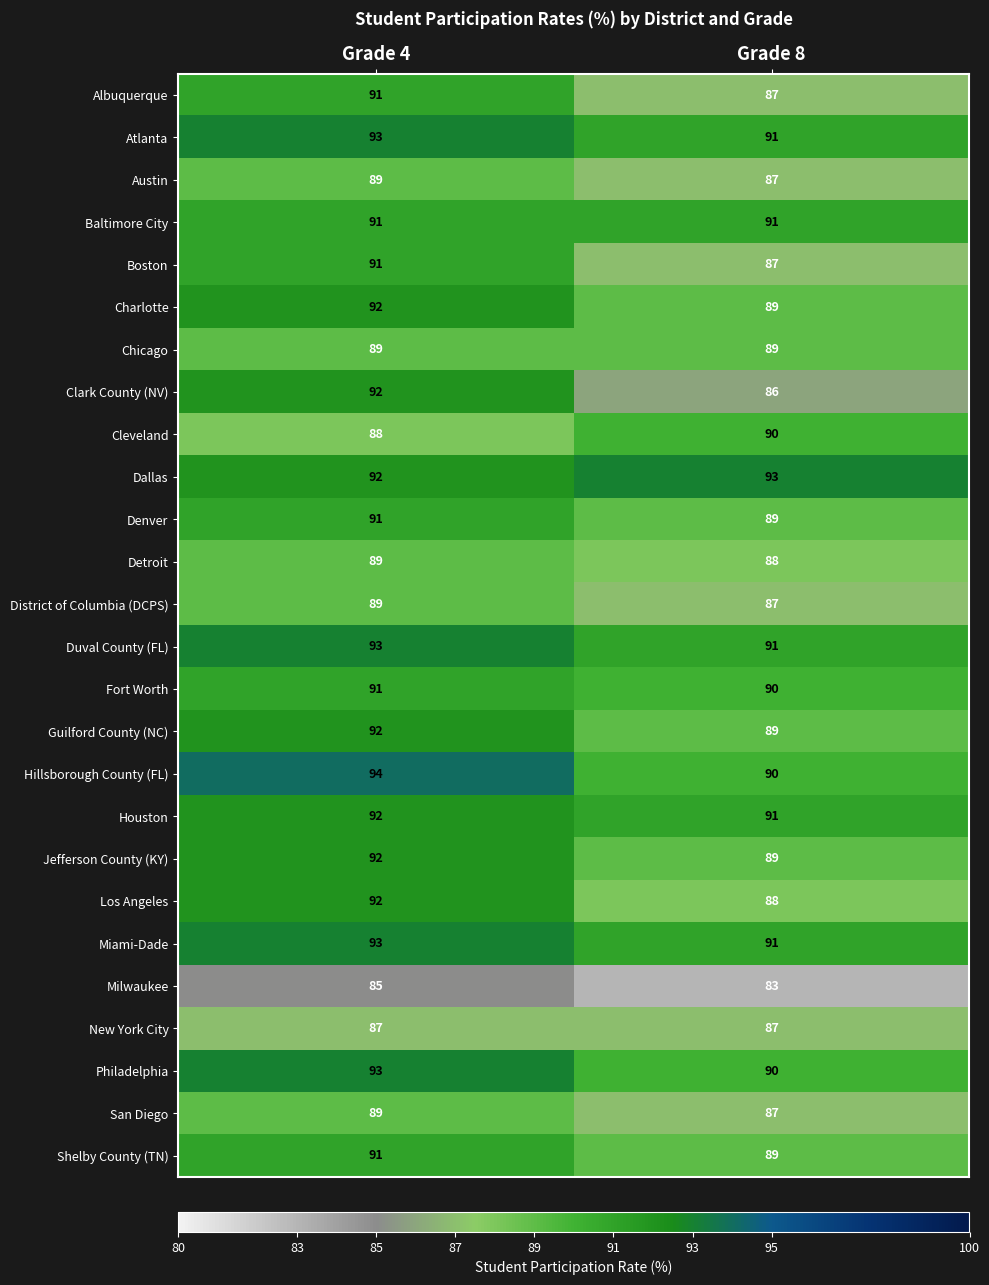

Where is Houston nearest to the value 91?

Grade 8